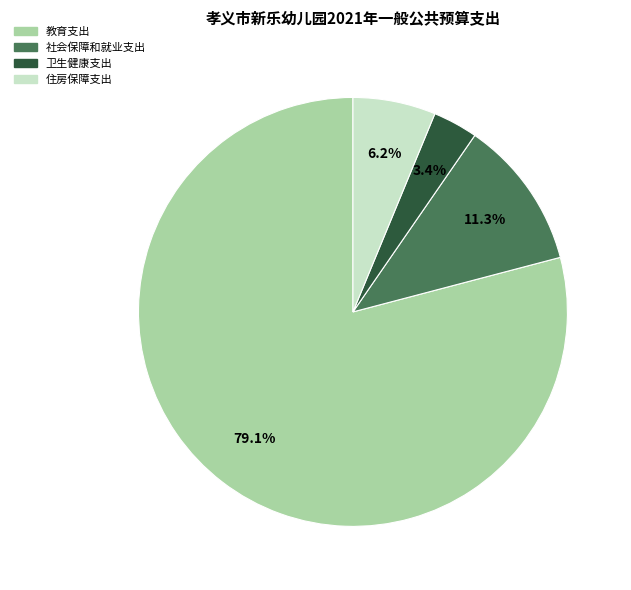

Approximately how many times larger is the value at 住房保障支出 compared to 教育支出?

0.1